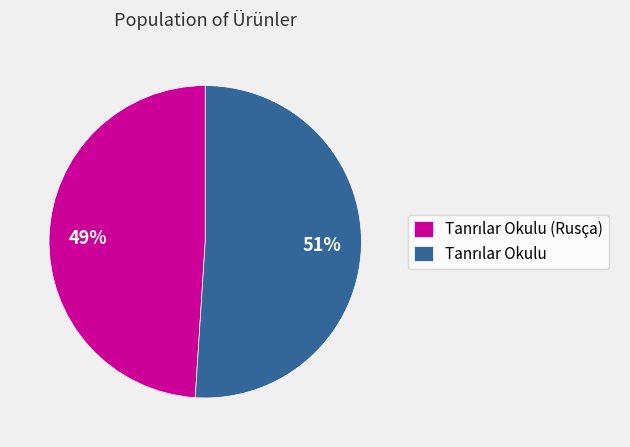

To the nearest percent, what is the average slice percentage?

50%